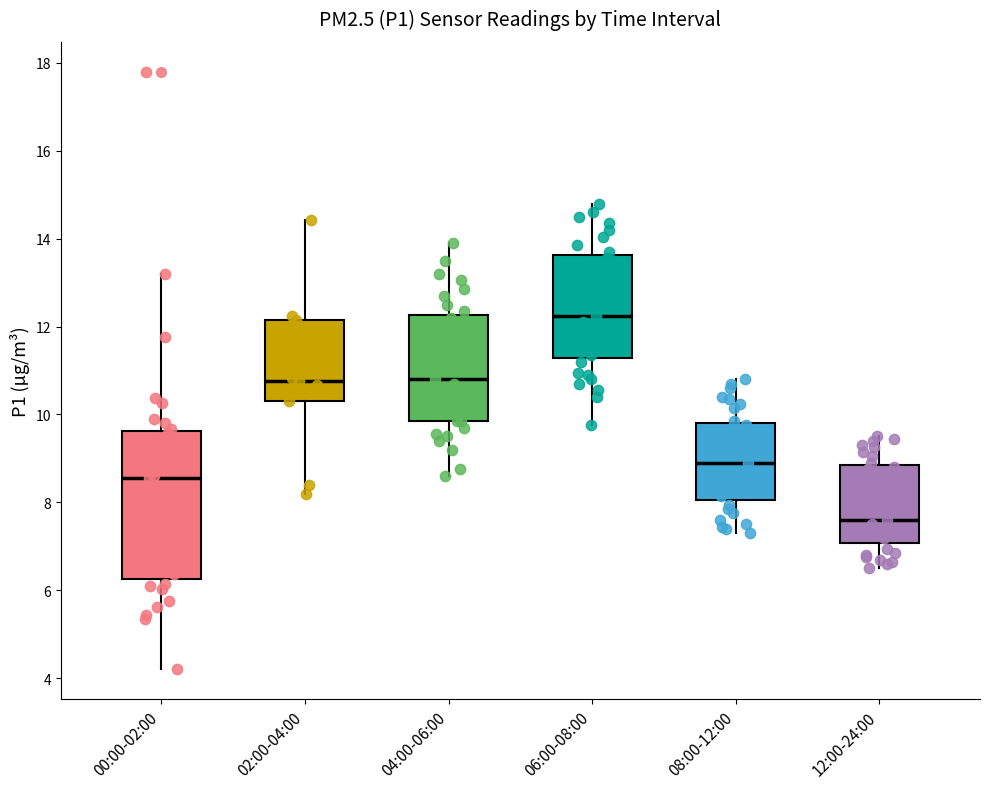

Reading left to right, transcribe this box plot: for each box, give where its median line is, the range the box spans, and where its two whiskers end, as read against the y-axis. The values are not printed on the chart, so give them approximately, as read against the axis.

00:00-02:00: median 8.6, box 6.2 to 9.6, whiskers 4.2 to 13.2
02:00-04:00: median 10.8, box 10.4 to 12.2, whiskers 8.2 to 14.4
04:00-06:00: median 10.8, box 9.8 to 12.2, whiskers 8.6 to 14.0
06:00-08:00: median 12.2, box 11.2 to 13.6, whiskers 9.8 to 14.8
08:00-12:00: median 9.0, box 8.0 to 9.8, whiskers 7.4 to 10.8
12:00-24:00: median 7.6, box 7.0 to 8.8, whiskers 6.6 to 9.6